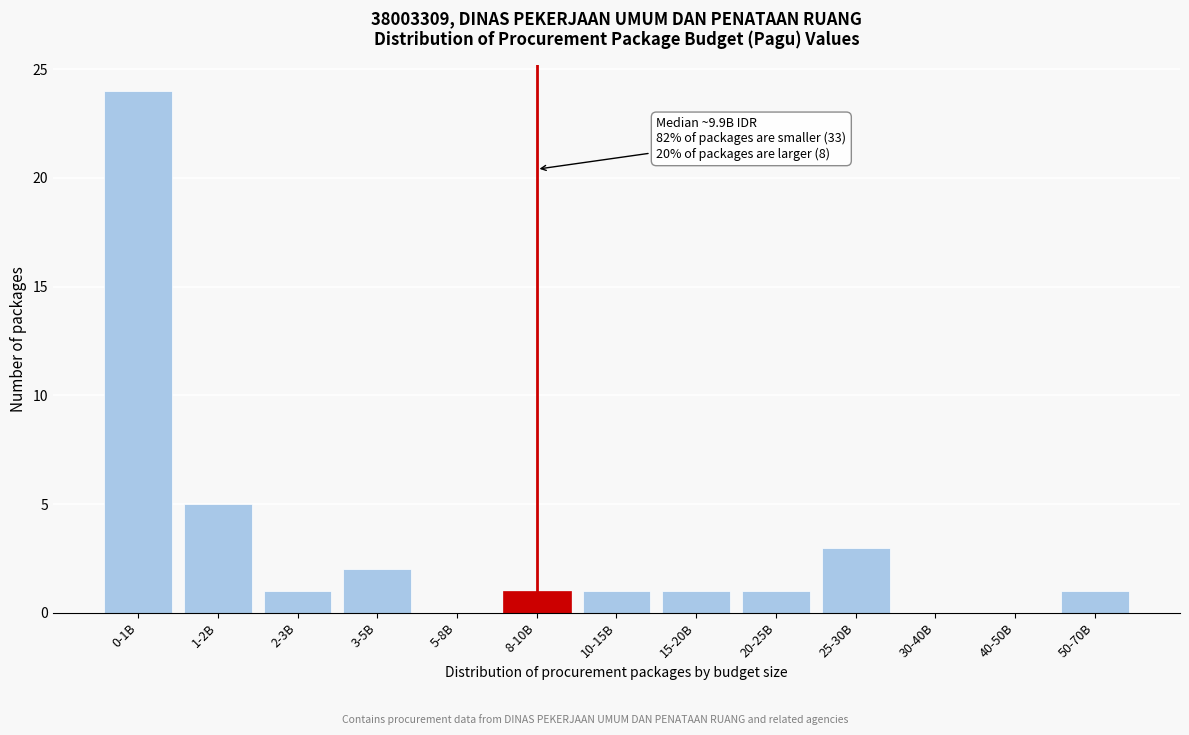

Reading left to right, what are all the values shown in this chart?

0-1B=24	1-2B=5	2-3B=1	3-5B=2	5-8B=0	8-10B=1	10-15B=1	15-20B=1	20-25B=1	25-30B=3	30-40B=0	40-50B=0	50-70B=1